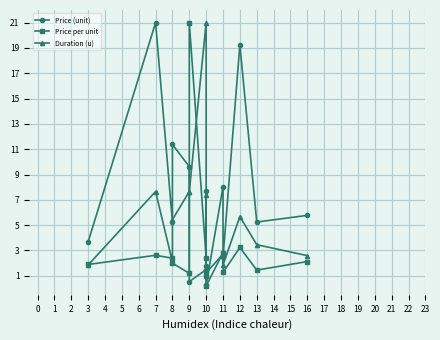

True or false: Price per unit and Duration (u) cross at least once.

True